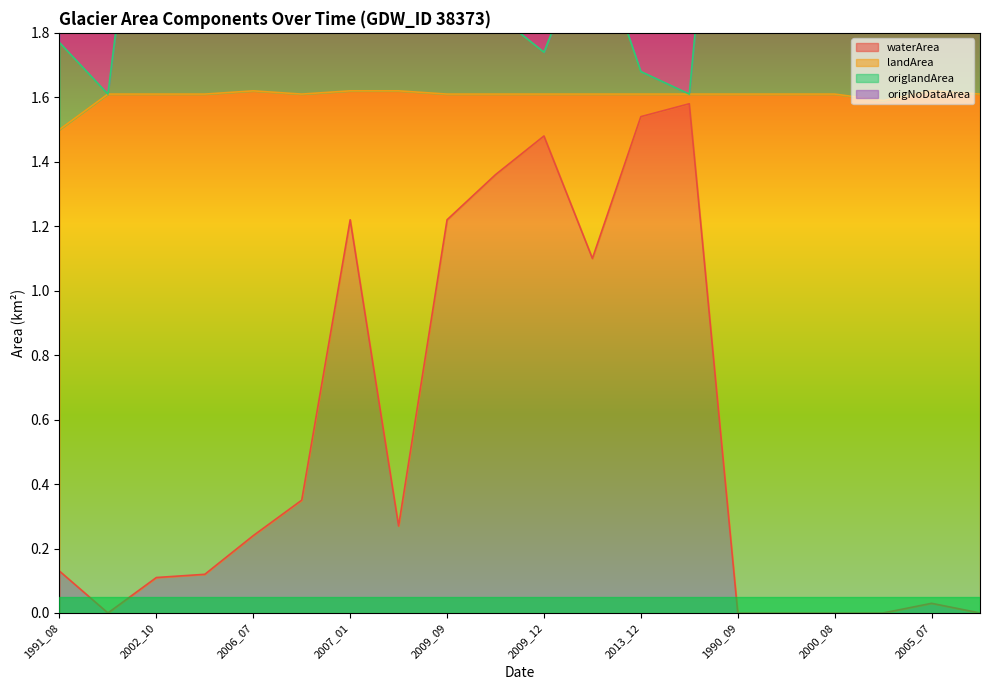

True or false: waterArea has a value of 0.2 at 1991_08.

False